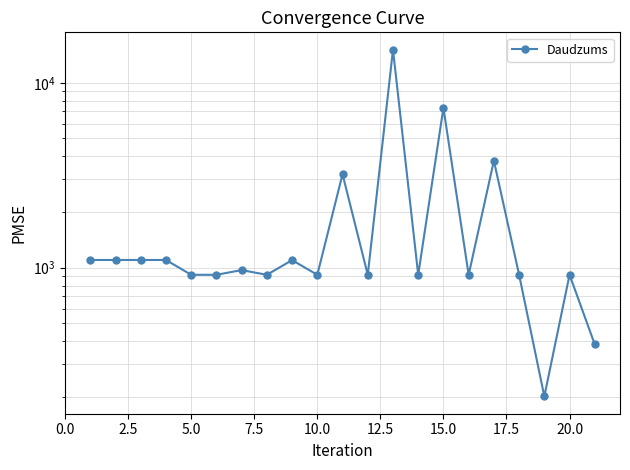

How many values are below 915?

2